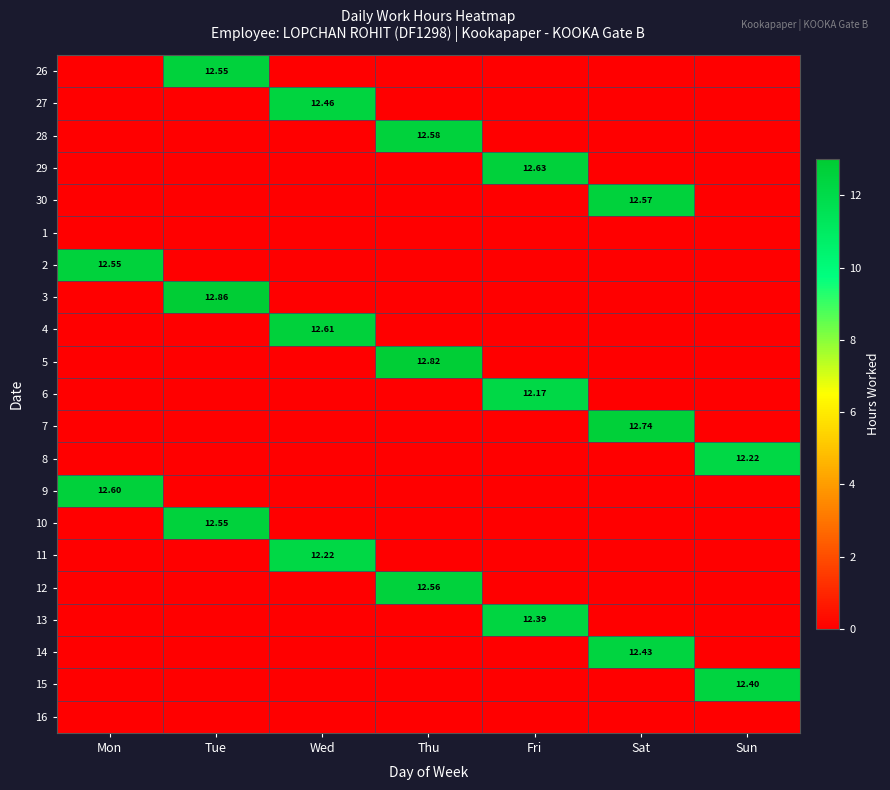

At which category is the sum across all series the highest?

Tue